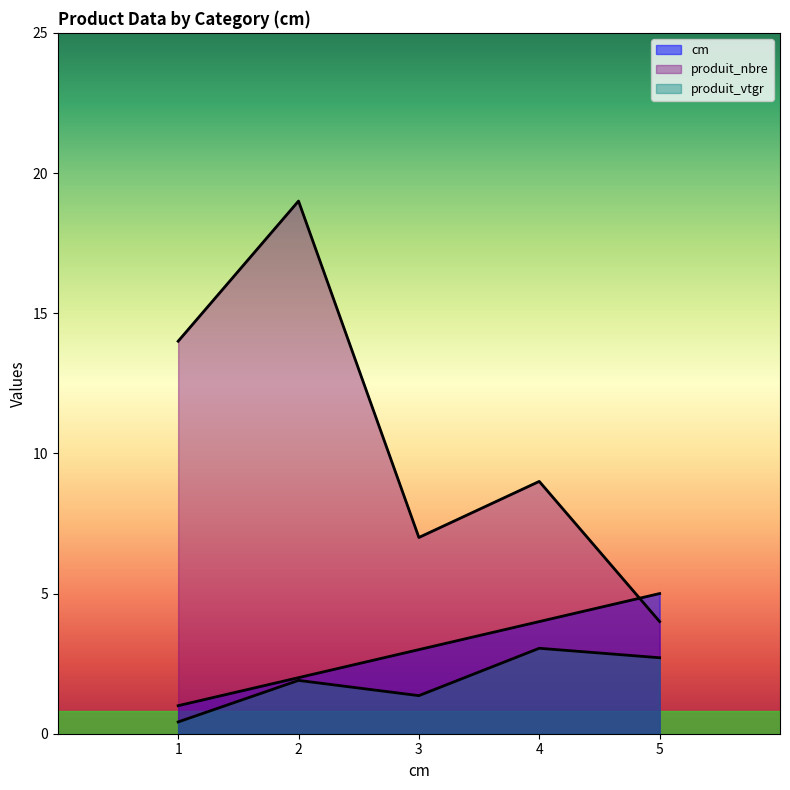

Reading right to left, extract all data points from this chart.

cm: 5.0	4.0	3.0	2.0	1.0
produit_nbre: 4.0	9.0	7.0	19.0	14.0
produit_vtgr: 2.7	3.0	1.4	1.9	0.4